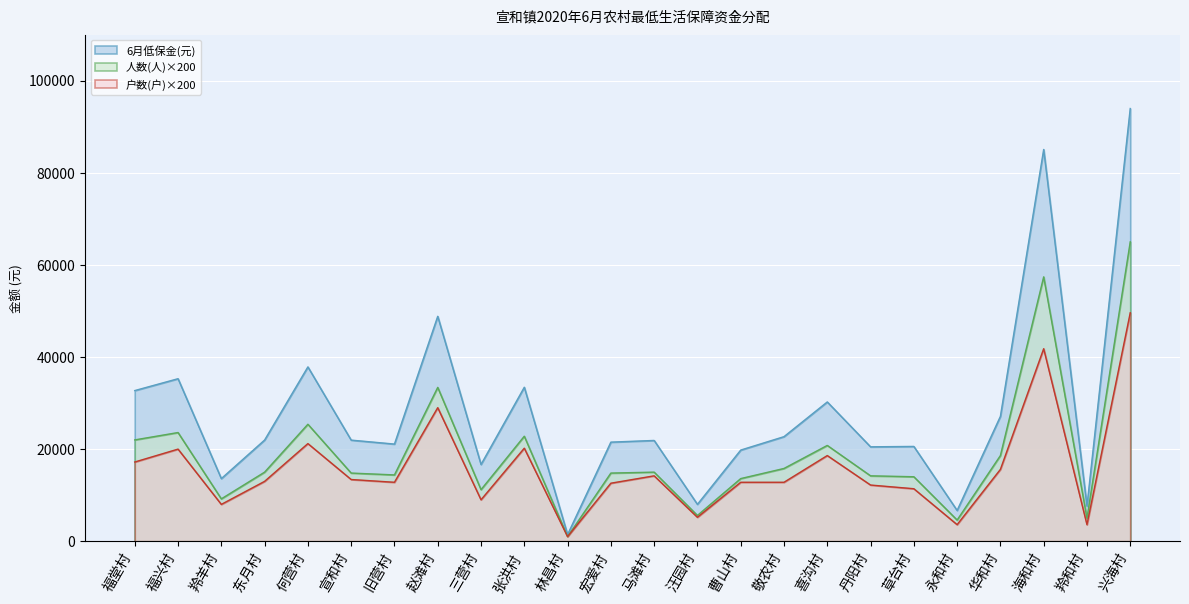

What is the difference between the second highest and minimum values in the 户数(户) series?

40800